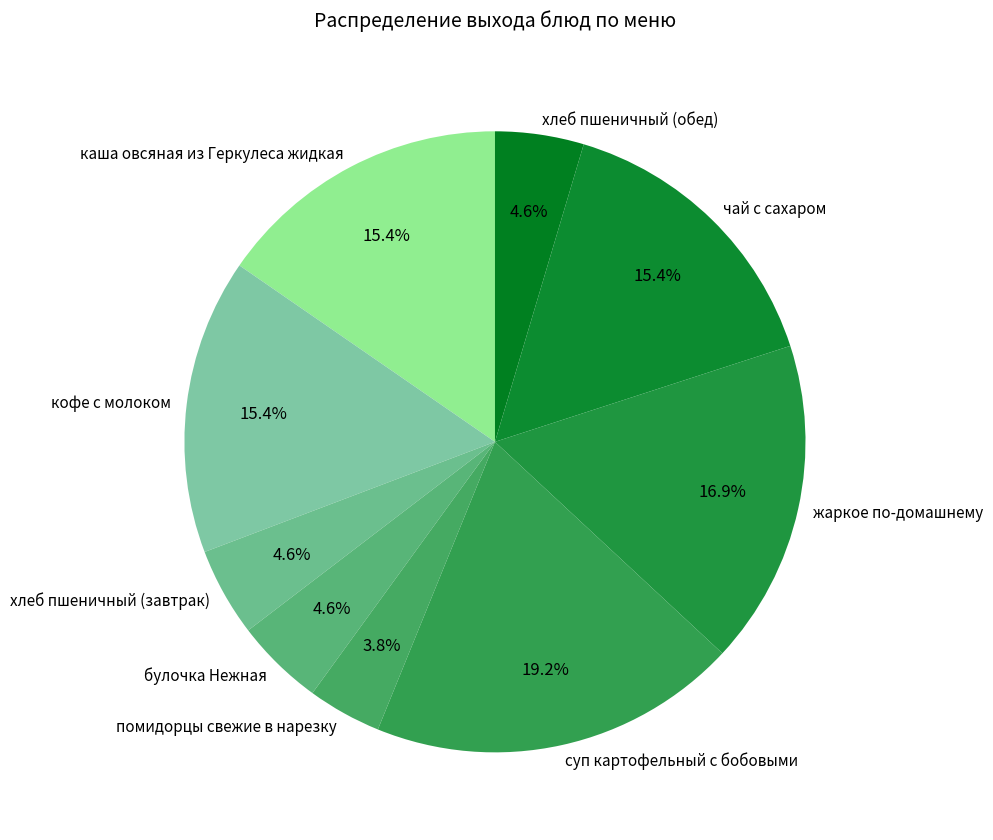

What percentage do кофе с молоком and чай с сахаром together represent?

30.8%